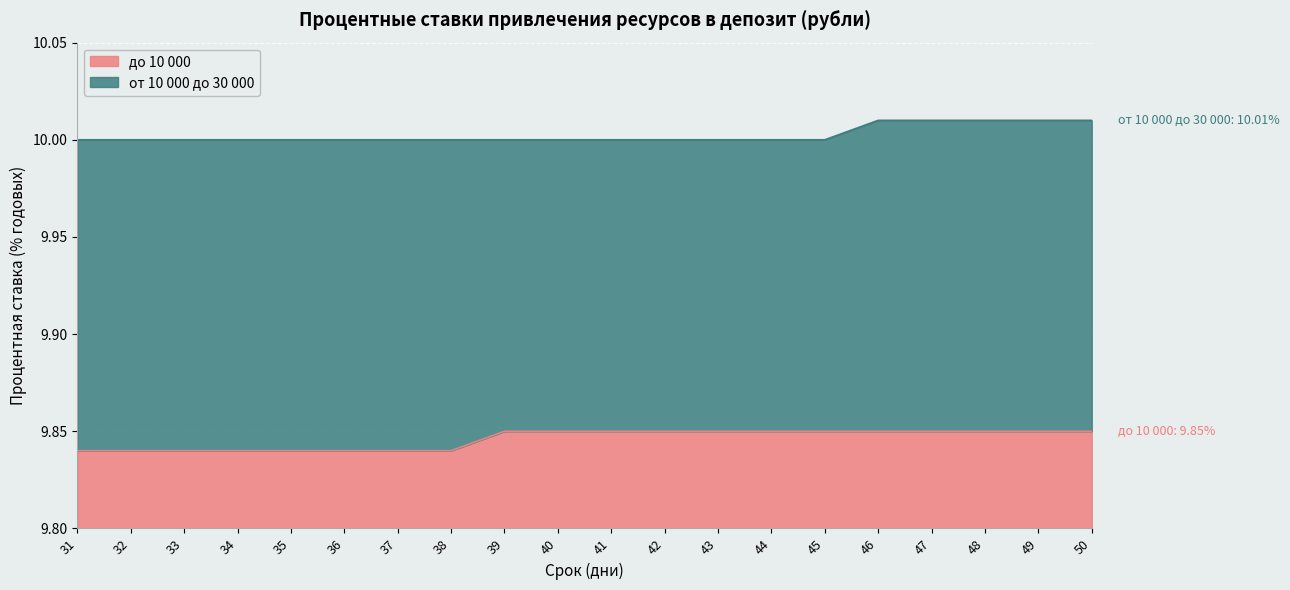

True or false: до 10 000 and от 10 000 до 30 000 cross at least once.

False